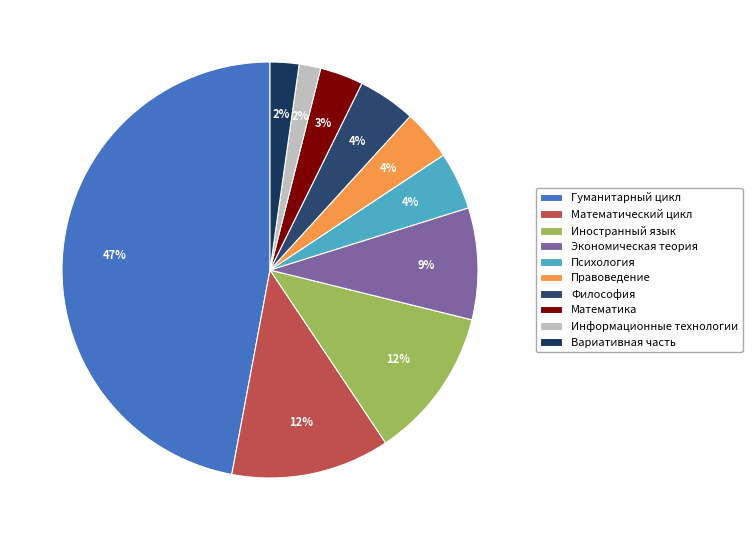

Is Иностранный язык the majority of the pie?

No